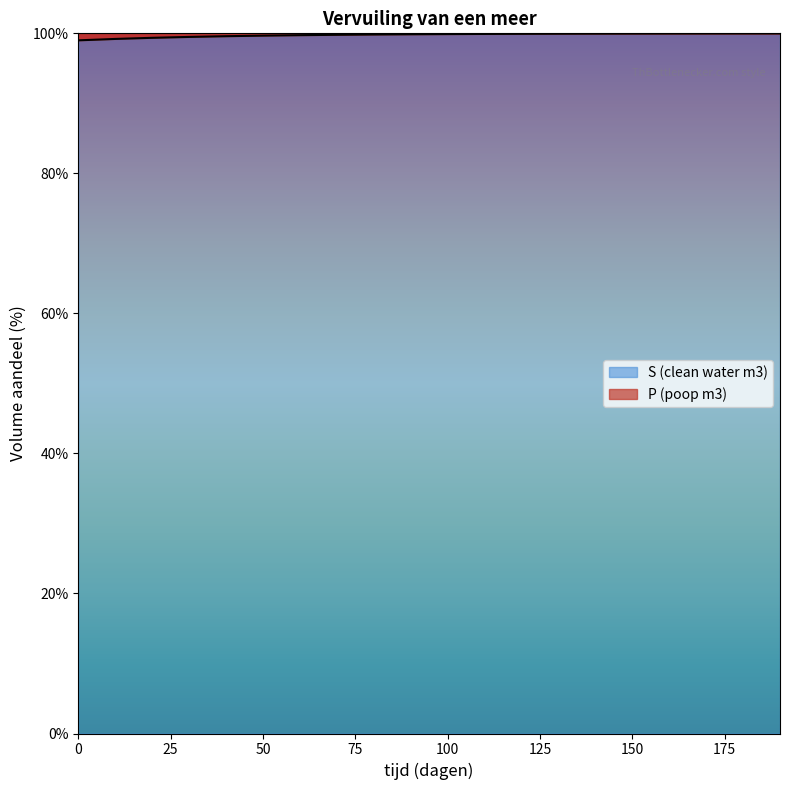

True or false: the data shows 177.3 at 120.

False